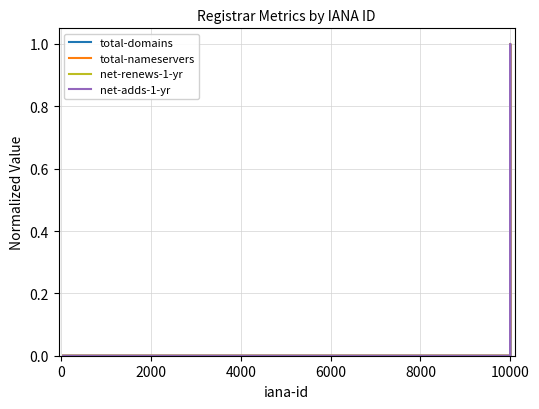

What is the maximum value shown in the chart?

1.0